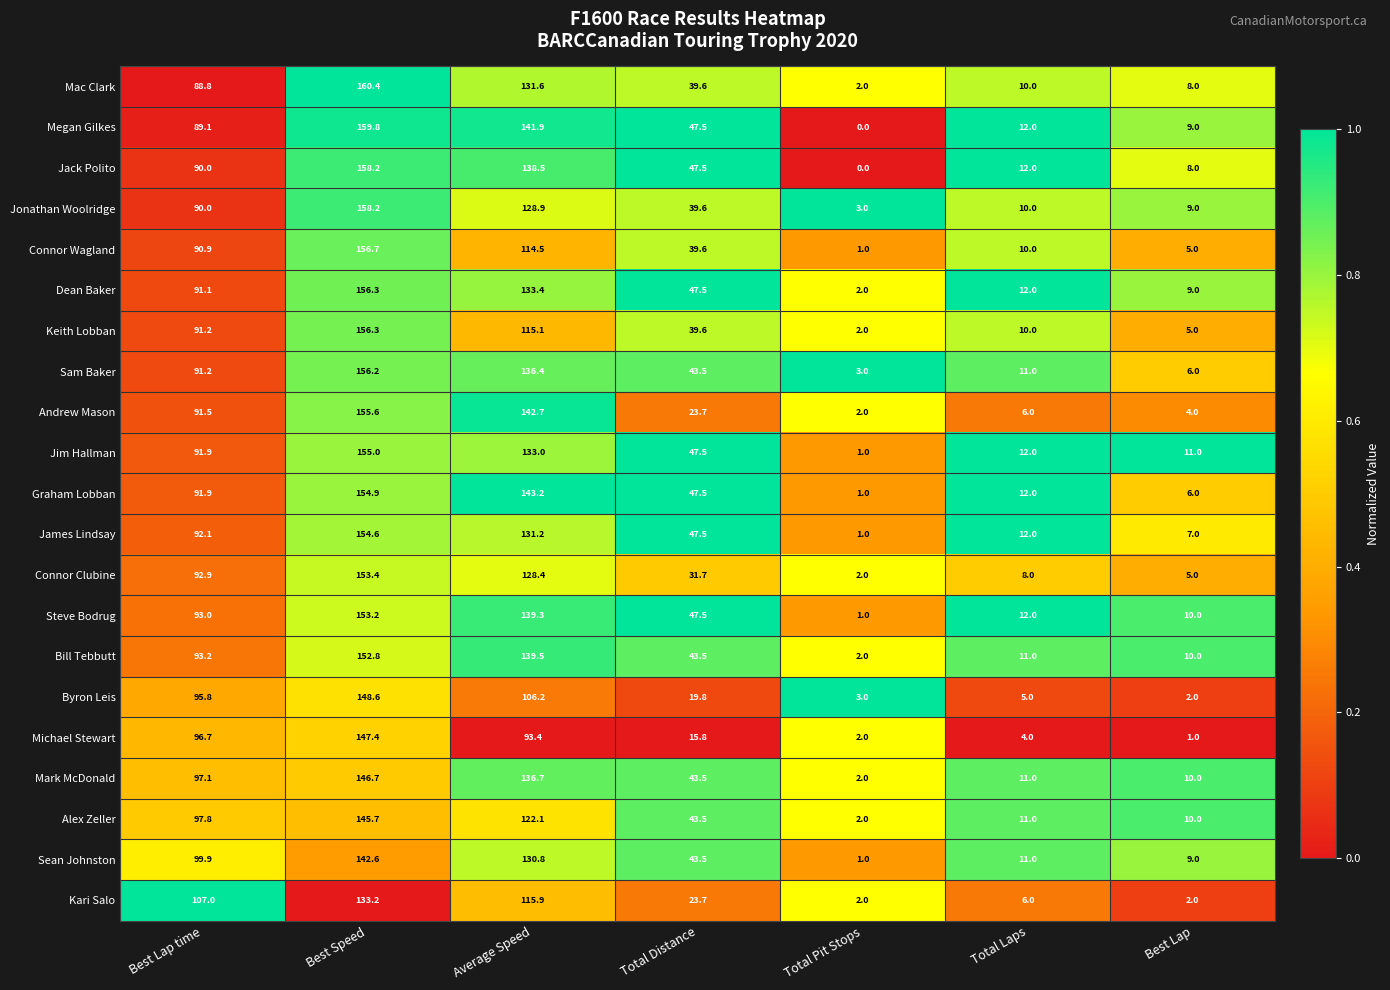

The Dean Baker series shows 195.2 at Average Speed. True or false?

False